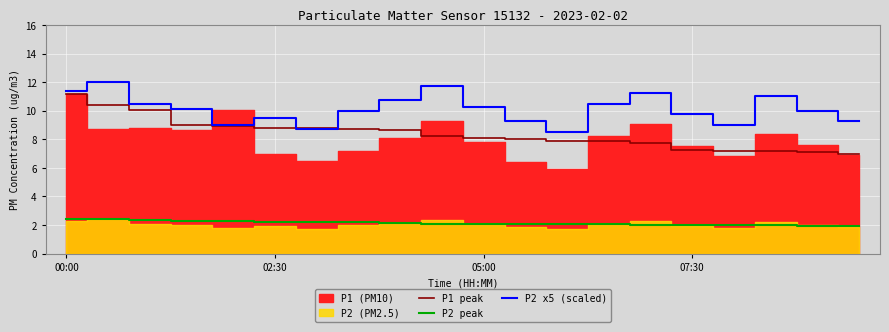

What is the minimum value shown in the chart?

1.9